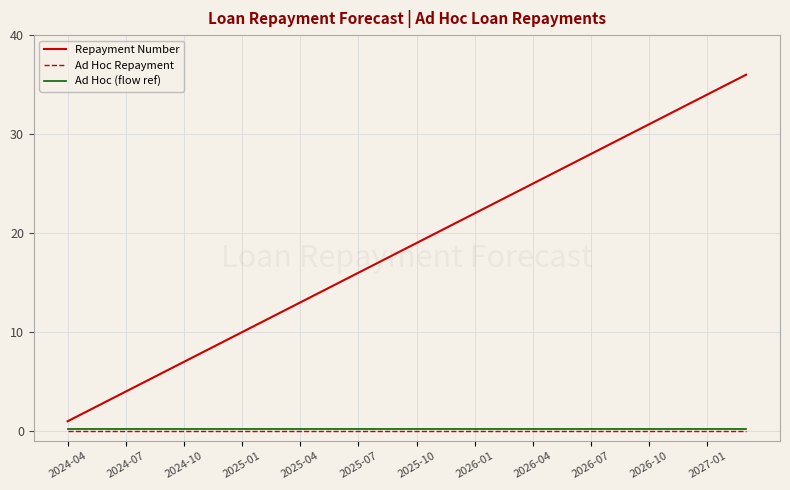

Which series has the largest total across all categories?

Repayment Number